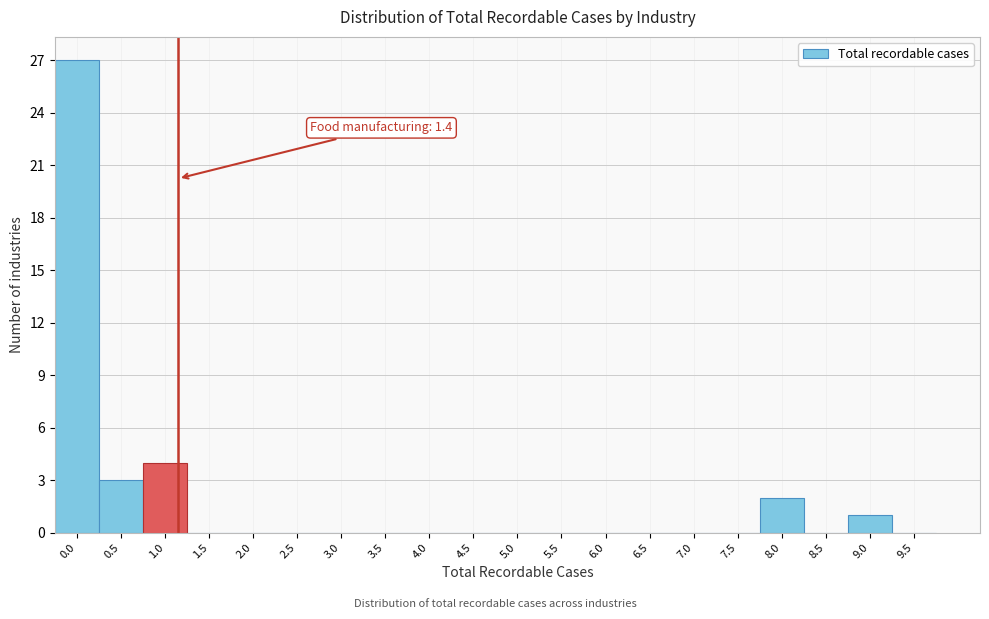

Reading right to left, list all the values displayed in this chart.

9.5=0	9.0=1	8.5=0	8.0=2	7.5=0	7.0=0	6.5=0	6.0=0	5.5=0	5.0=0	4.5=0	4.0=0	3.5=0	3.0=0	2.5=0	2.0=0	1.5=0	1.0=4	0.5=3	0.0=27